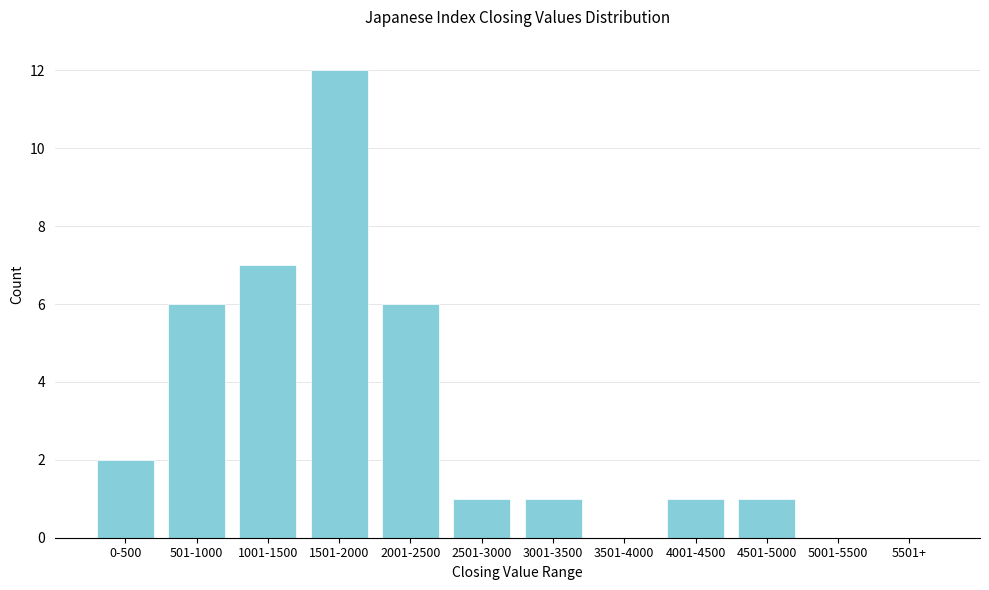

Reading right to left, what are all the values shown in this chart?

5501+=0	5001-5500=0	4501-5000=1	4001-4500=1	3501-4000=0	3001-3500=1	2501-3000=1	2001-2500=6	1501-2000=12	1001-1500=7	501-1000=6	0-500=2